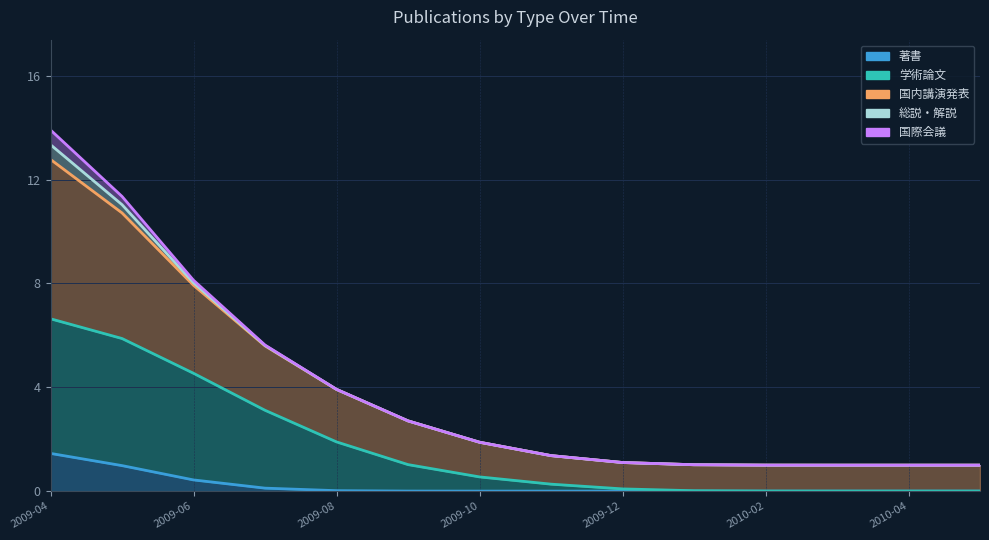

True or false: 著書 has more than 2 interior local peaks.

False